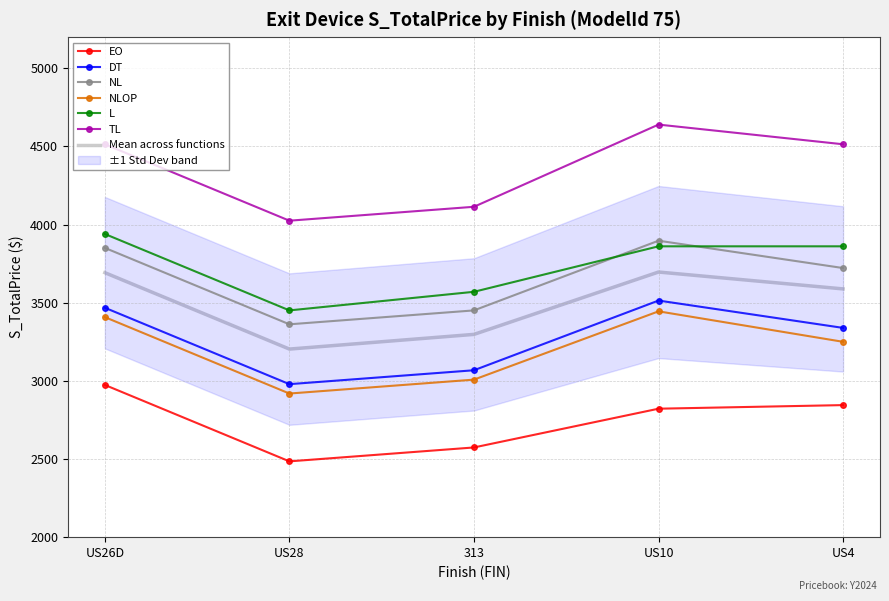

What is the difference between the NL values at 313 and US26D?

400.0